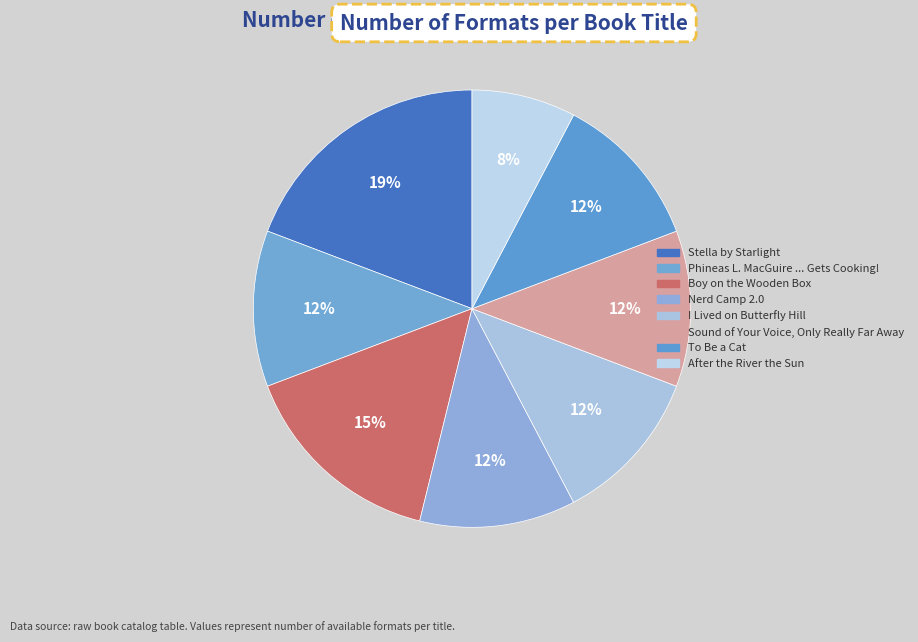

How many segments does this pie chart have?

8